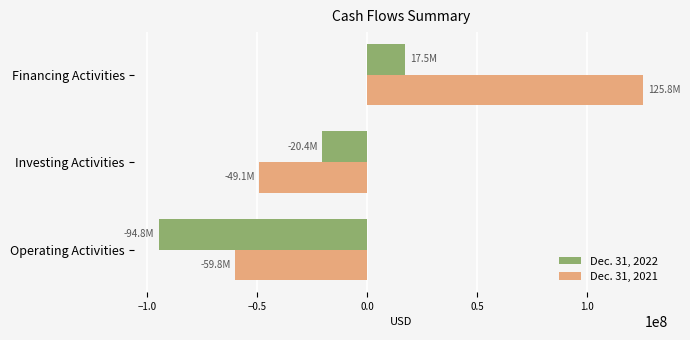

Which series has the widest spread of values?

Dec. 31, 2021